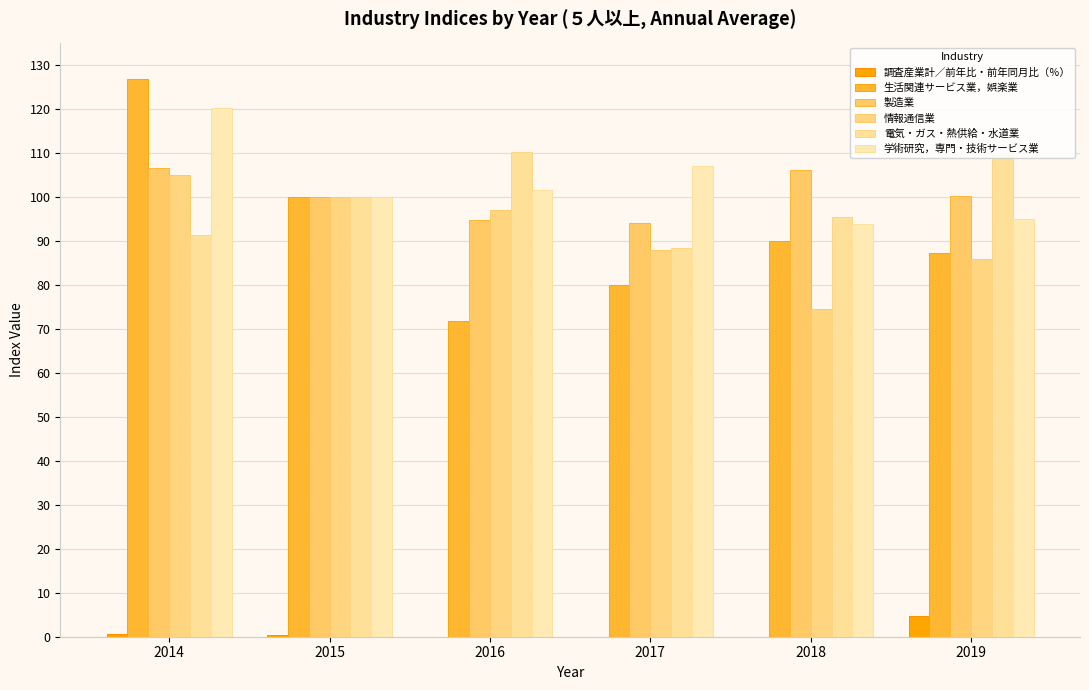

At which category is the sum across all series the highest?

2014